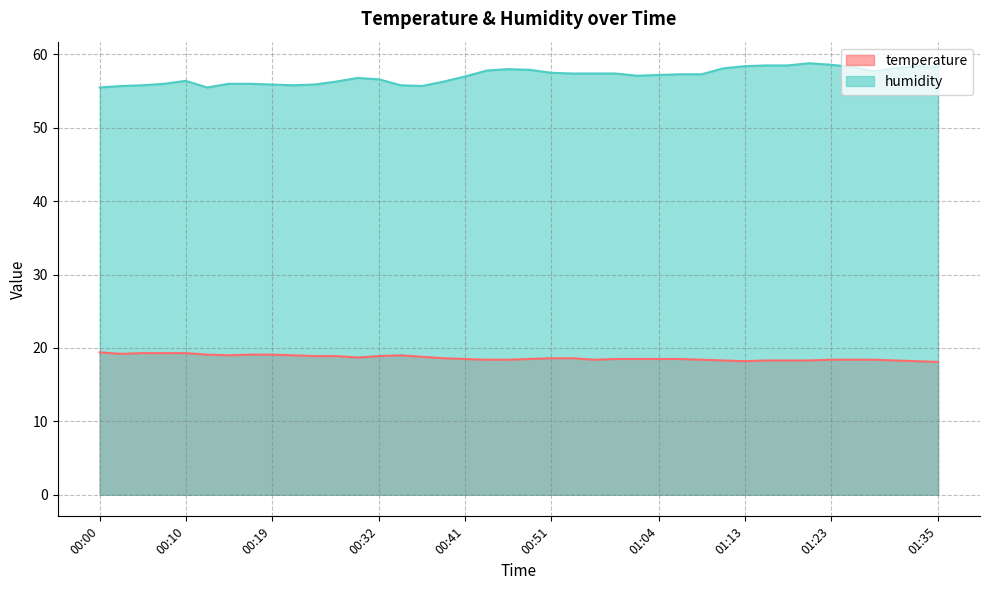

Where is the first local maximum for humidity?

00:10